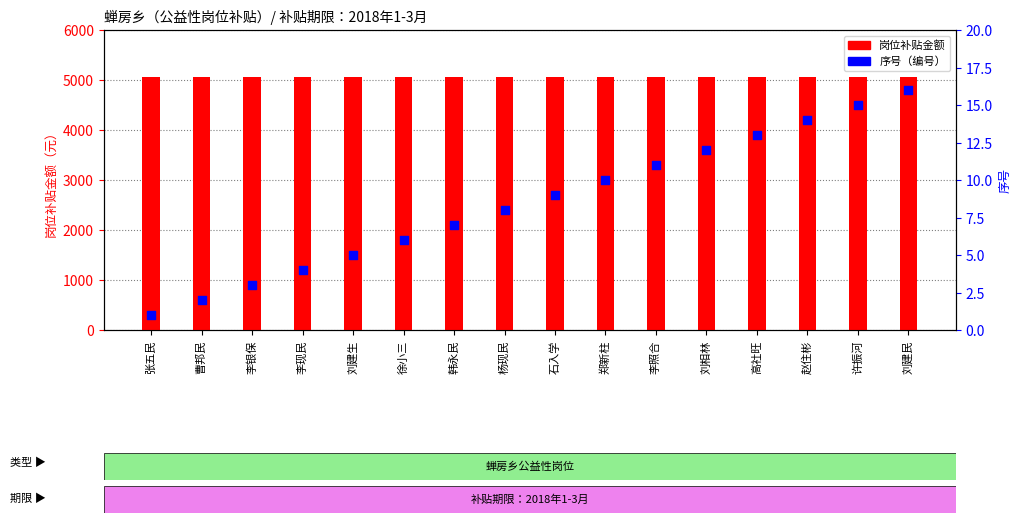

Which series reaches the maximum Y coordinate?

岗位补贴金额